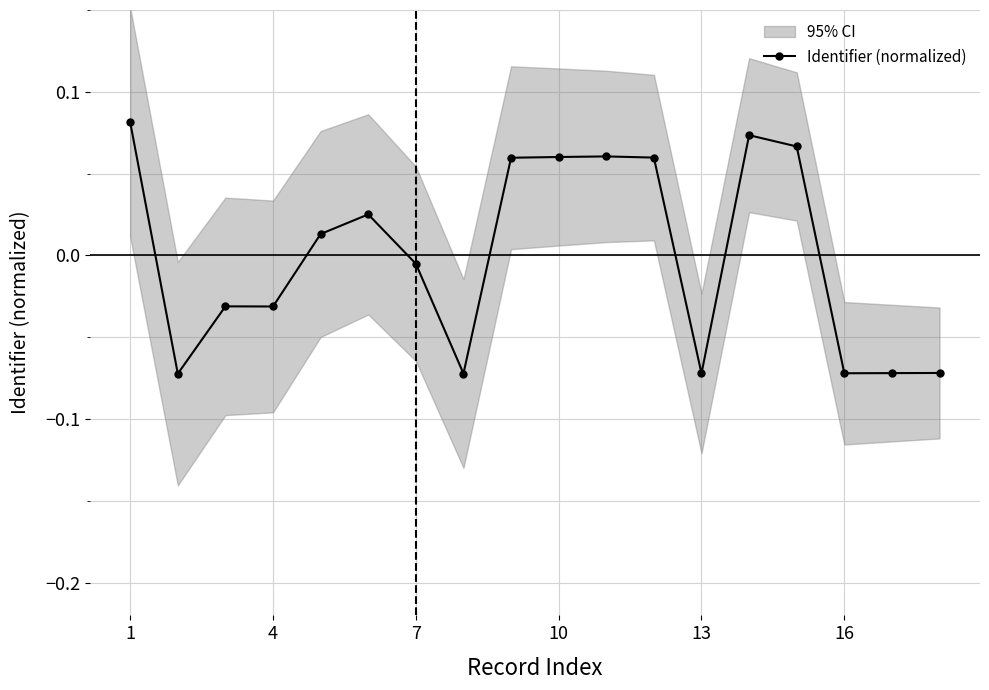

What is the maximum value shown in the chart?

0.1